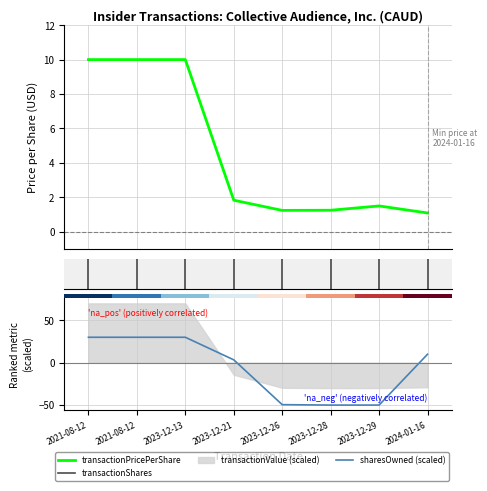

List the labels in order of sharesOwnedFollowingTransaction value, smallest first.

2023-12-28, 2023-12-29, 2023-12-26, 2023-12-21, 2024-01-16, 2021-08-12 (4/A-2), 2021-08-12 (4/A-1), 2023-12-13